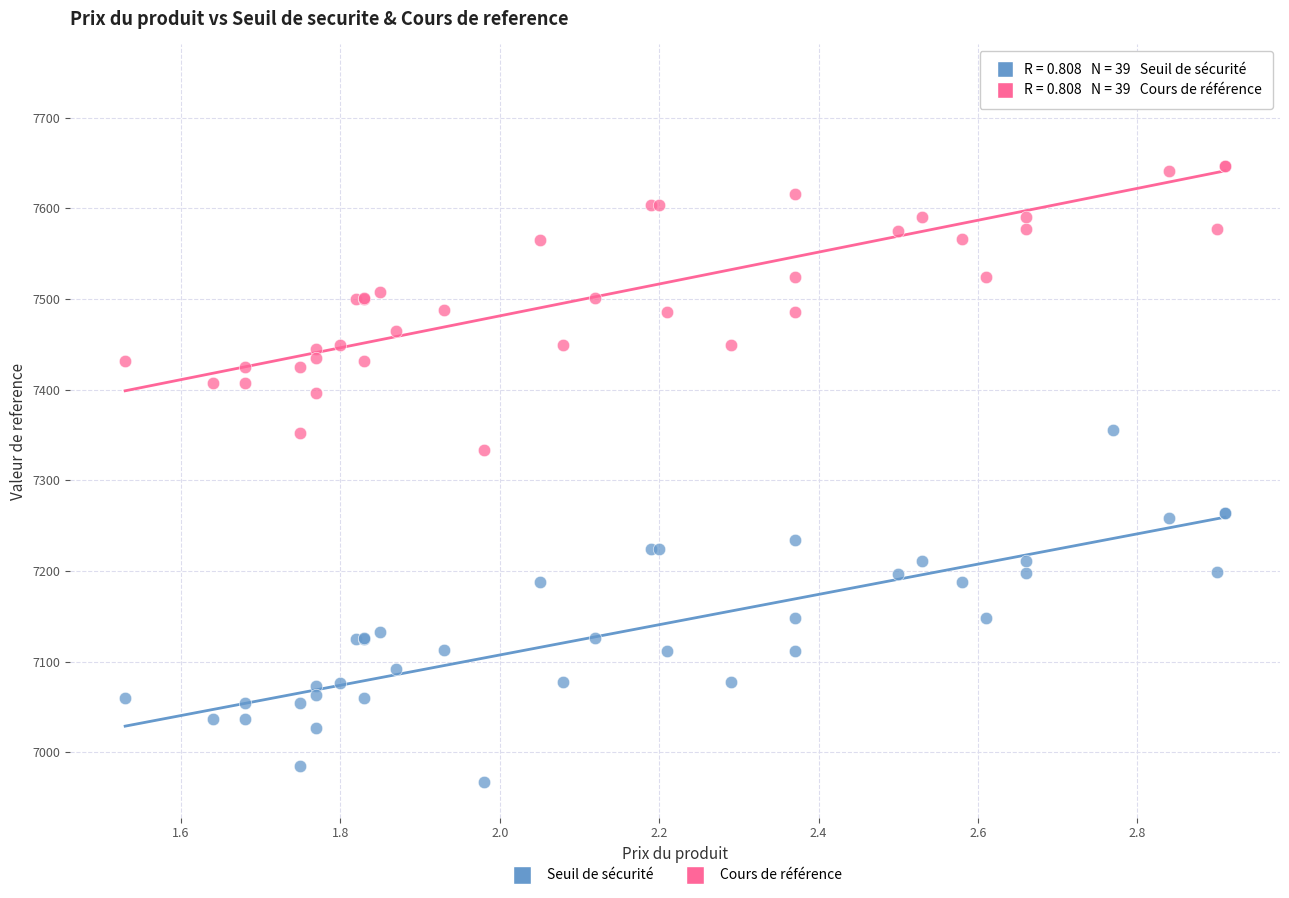

Which series contains the highest Y value?

Cours de référence